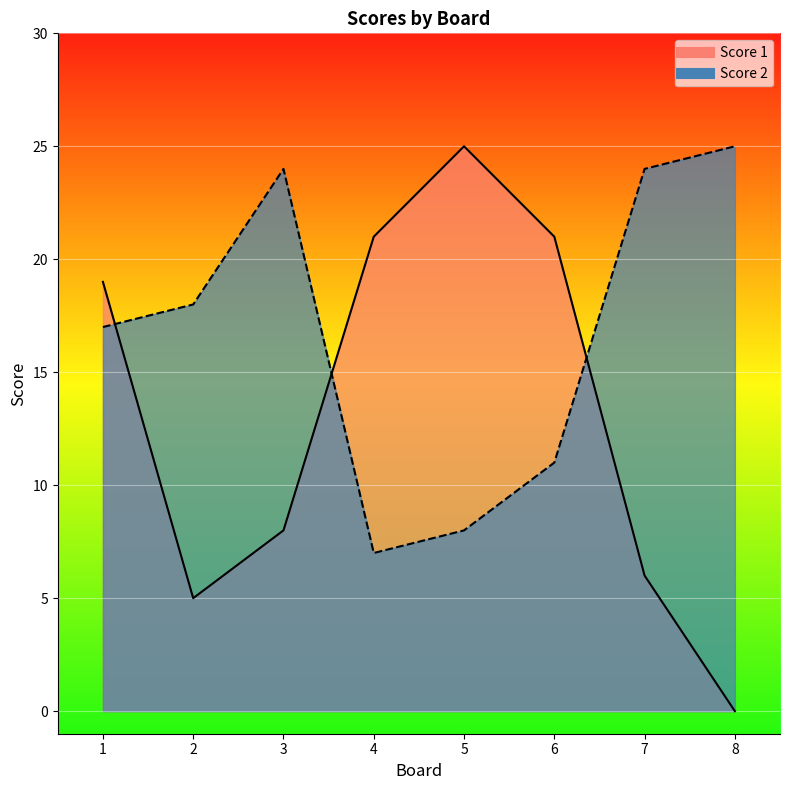

At how many categories does at least one series exceed 5?

8